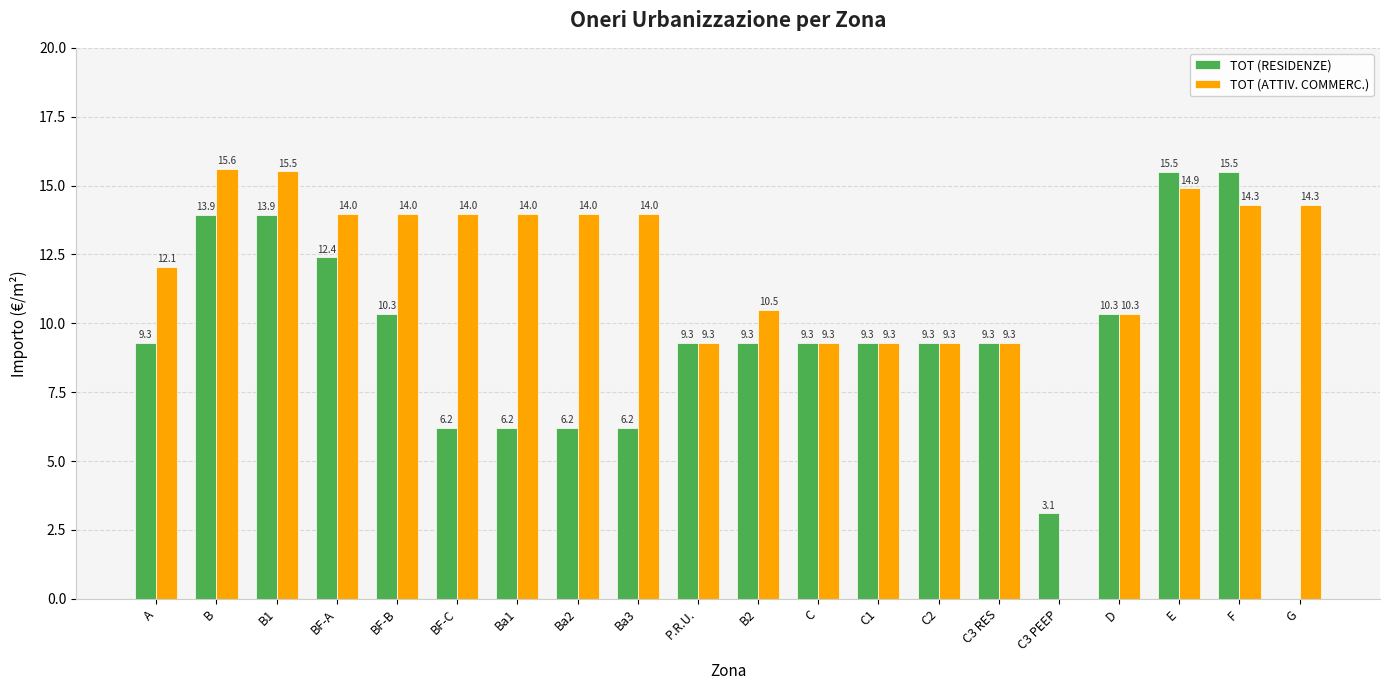

Reading left to right, transcribe all the data shown in this chart.

TOT (RESIDENZE): 9.3	13.9	13.9	12.4	10.3	6.2	6.2	6.2	6.2	9.3	9.3	9.3	9.3	9.3	9.3	3.1	10.3	15.5	15.5	0.0
TOT (ATTIV. COMMERC.): 12.1	15.6	15.5	14.0	14.0	14.0	14.0	14.0	14.0	9.3	10.5	9.3	9.3	9.3	9.3	0.0	10.3	14.9	14.3	14.3